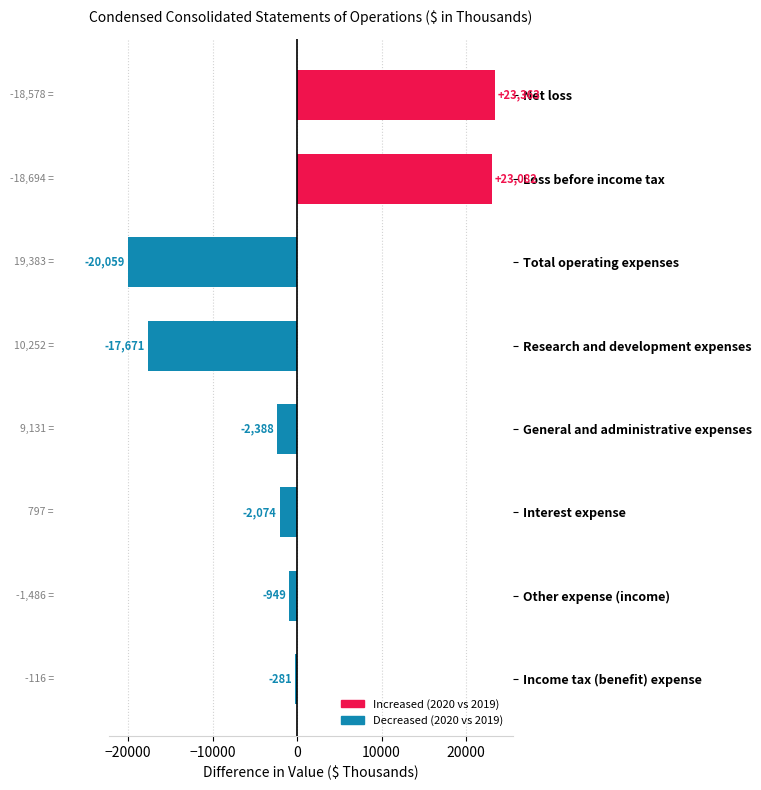

What is the change in value from Research and development expenses to Other expense (income)?

+16722